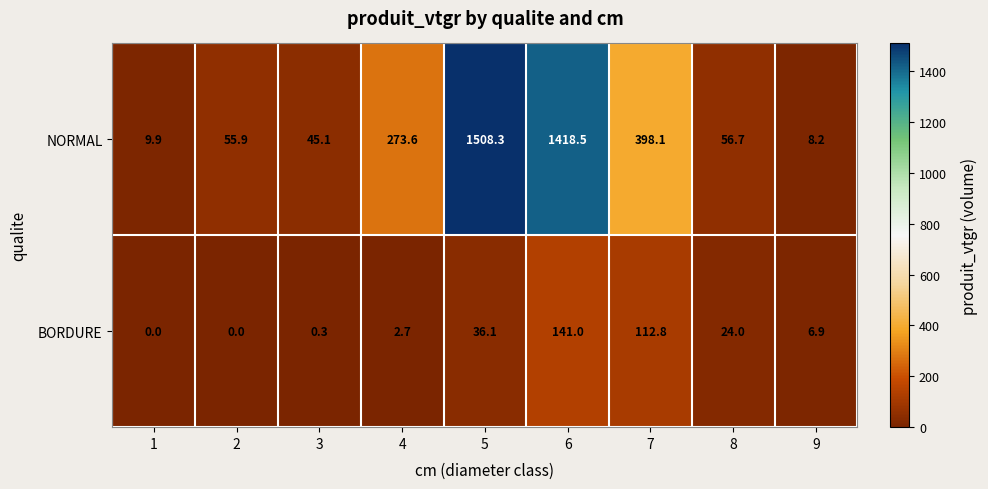

The BORDURE series shows 6.9 at 9. True or false?

True